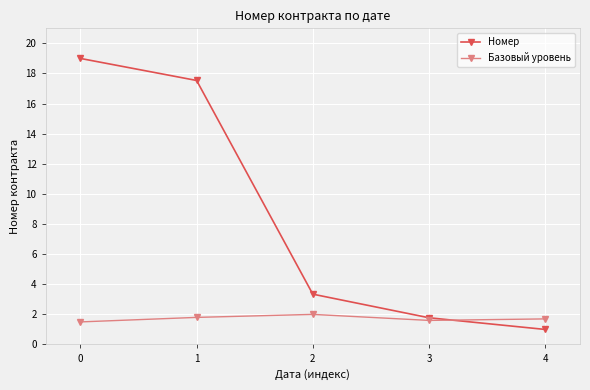

Which series changed the most between 2 and 4?

Номер